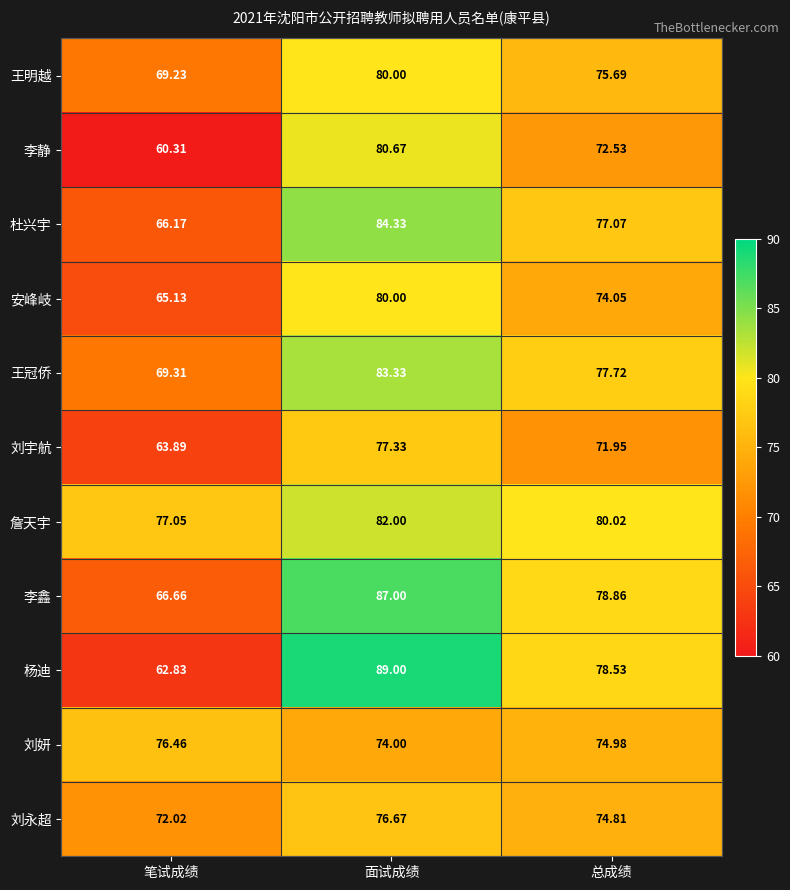

What is the difference between the highest and lowest values at 笔试成绩?

16.7